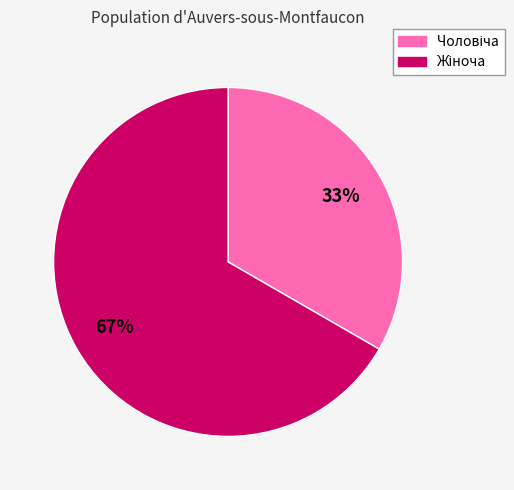

To the nearest percent, what is the average slice percentage?

50%